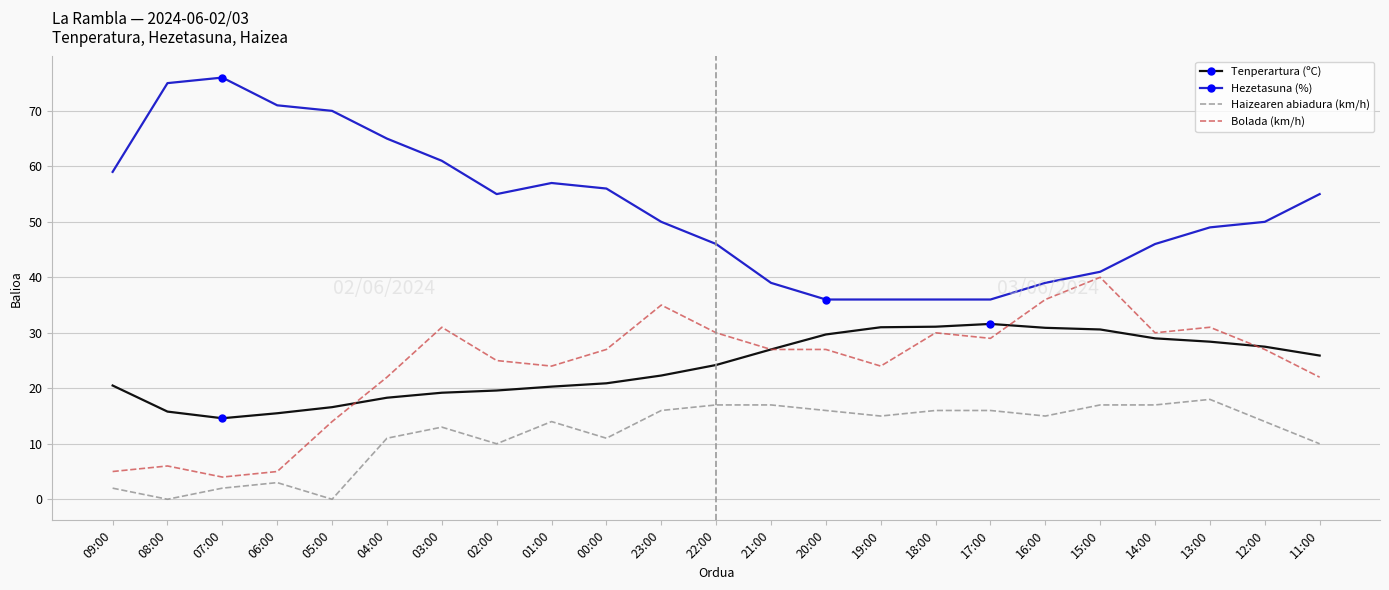

Is it true that Tenperartura (ºC) equals 33.8 at 01:00?

False